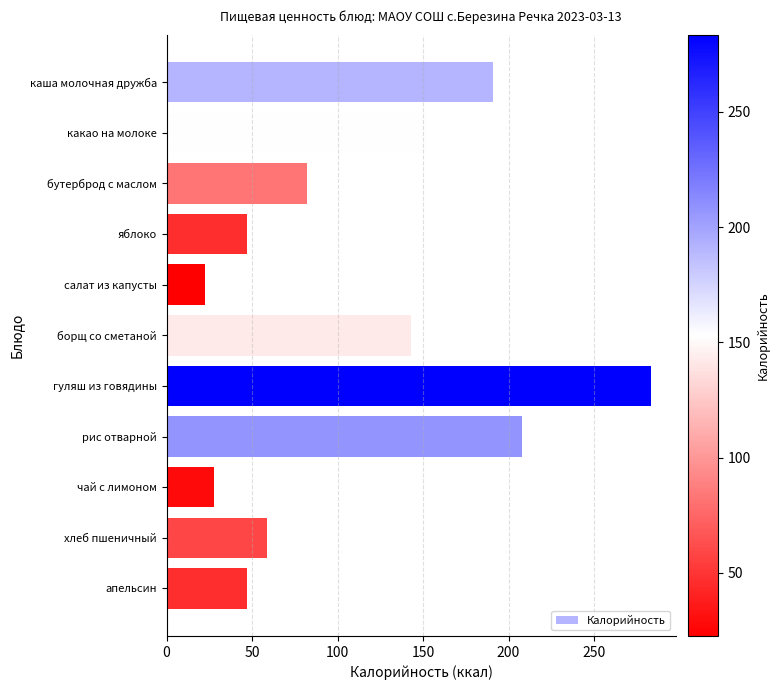

Reading top to bottom, list all the values displayed in this chart.

каша молочная дружба=191.2	какао на молоке=152.3	бутерброд с маслом=82.0	яблоко=47.0	салат из капусты=22.6	борщ со сметаной=142.7	гуляш из говядины=283.6	рис отварной=207.8	чай с лимоном=27.9	хлеб пшеничный=58.6	апельсин=47.0